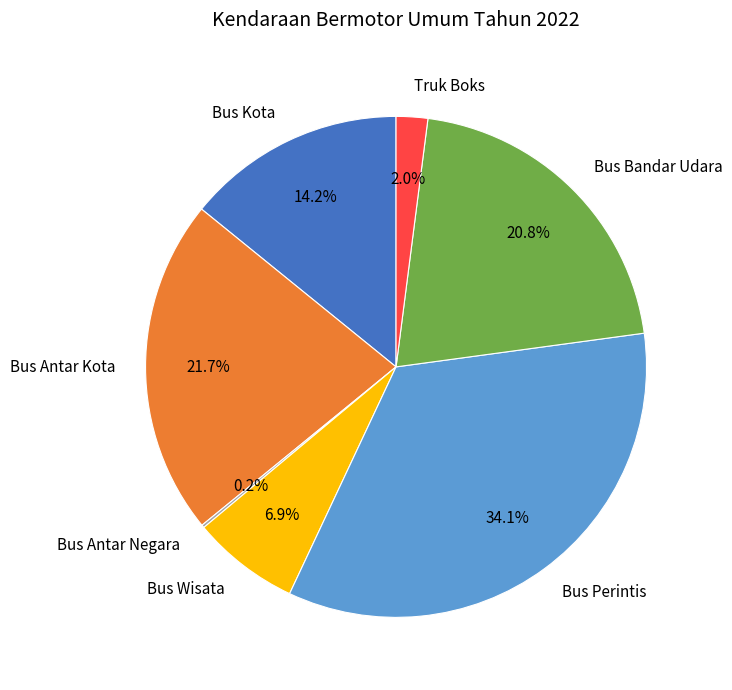

What portion of the pie excludes Truk Boks?

98.0%